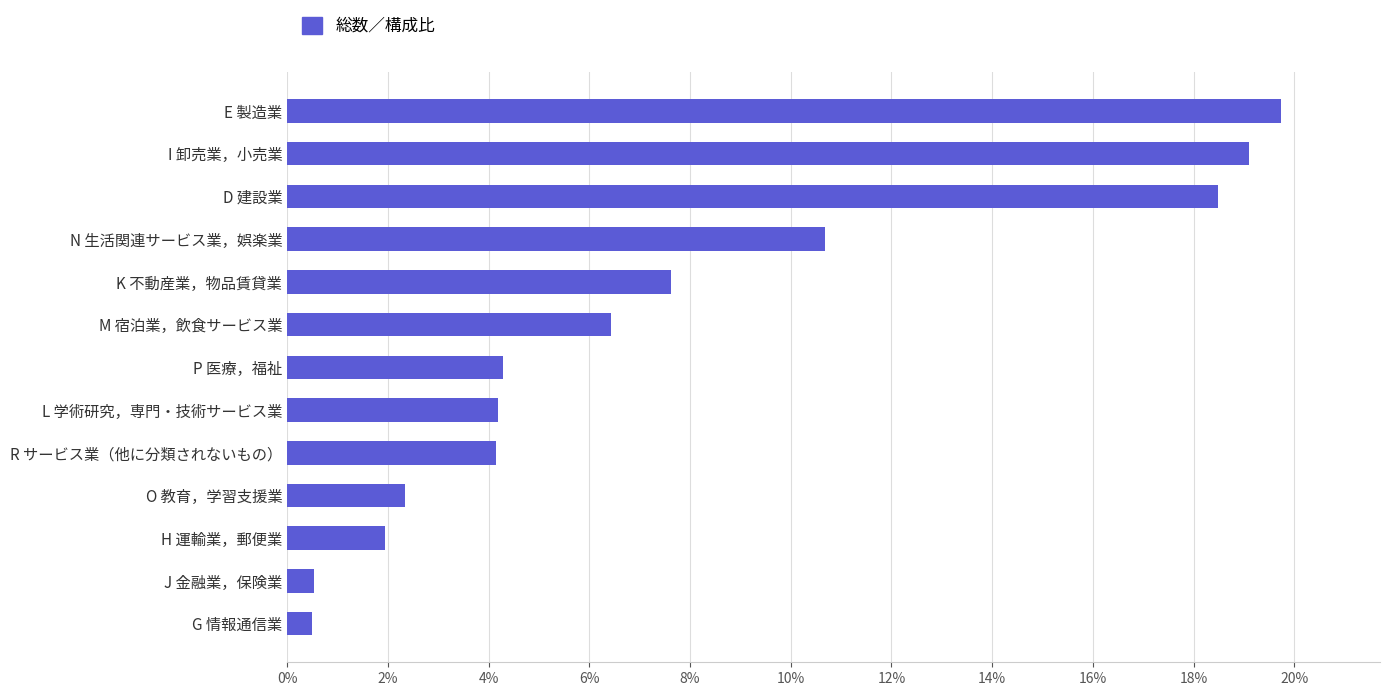

Between N 生活関連サービス業，娯楽業 and E 製造業, which is larger?

E 製造業